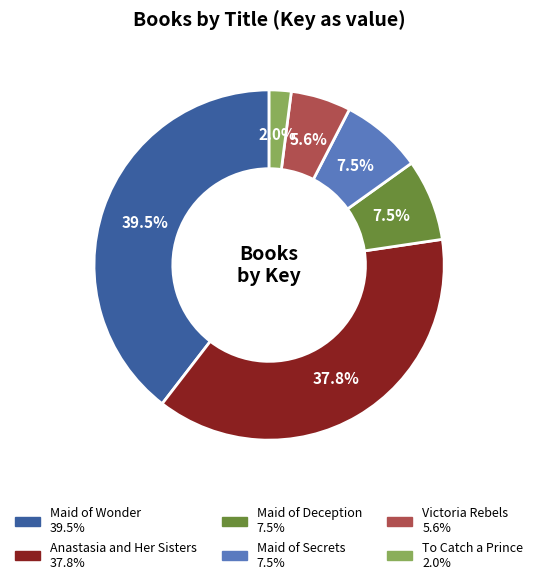

To the nearest percent, what is the difference between the Maid of Secrets and Anastasia and Her Sisters slice percentages?

30%